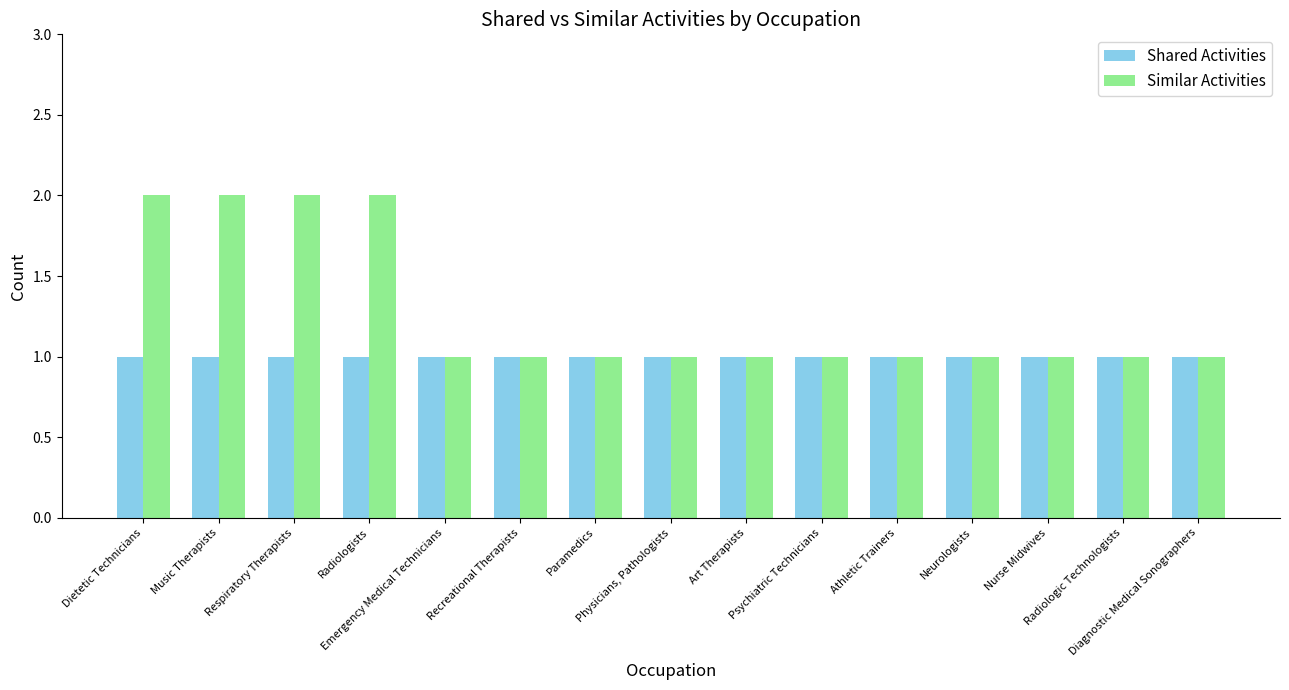

What are all the series names shown in the legend?

Shared Activities, Similar Activities